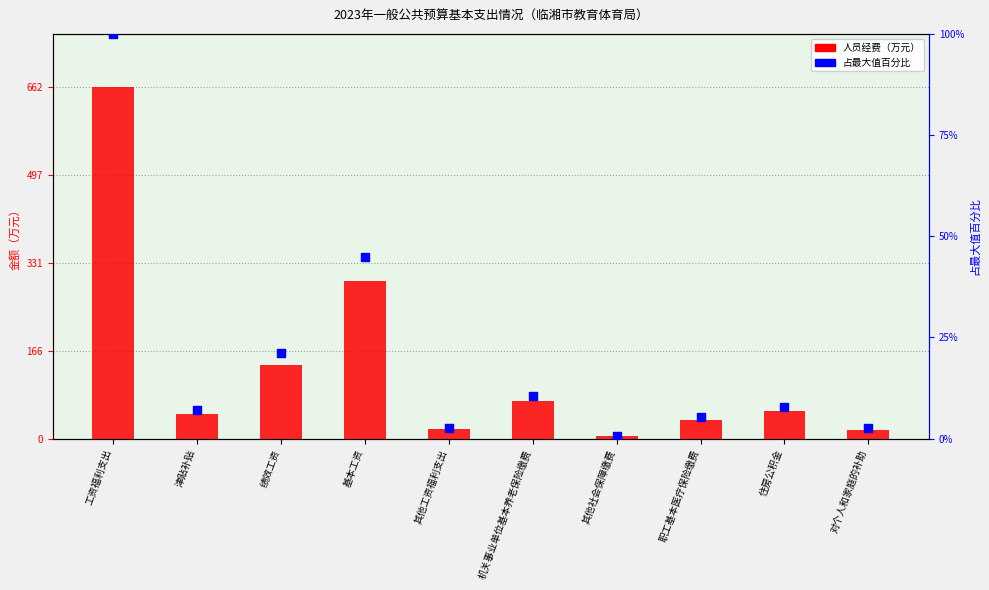

What is the total value across all series at 其他工资福利支出?

20.5